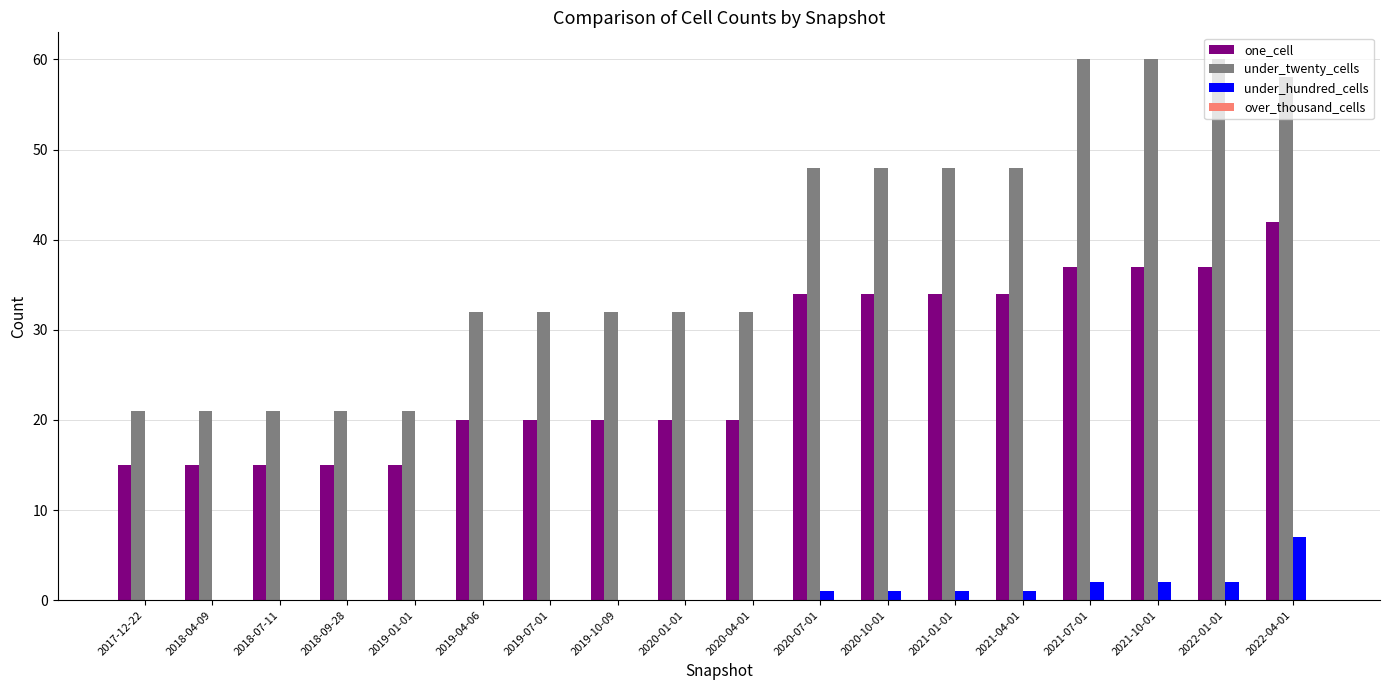

What is the total value across all series at 2021-01-01?

83